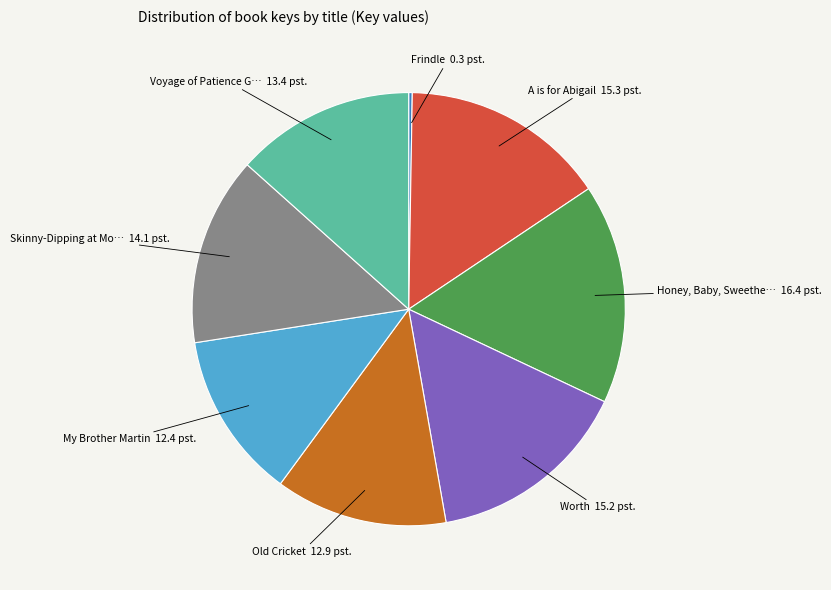

Is there any slice that represents more than half of the pie?

No